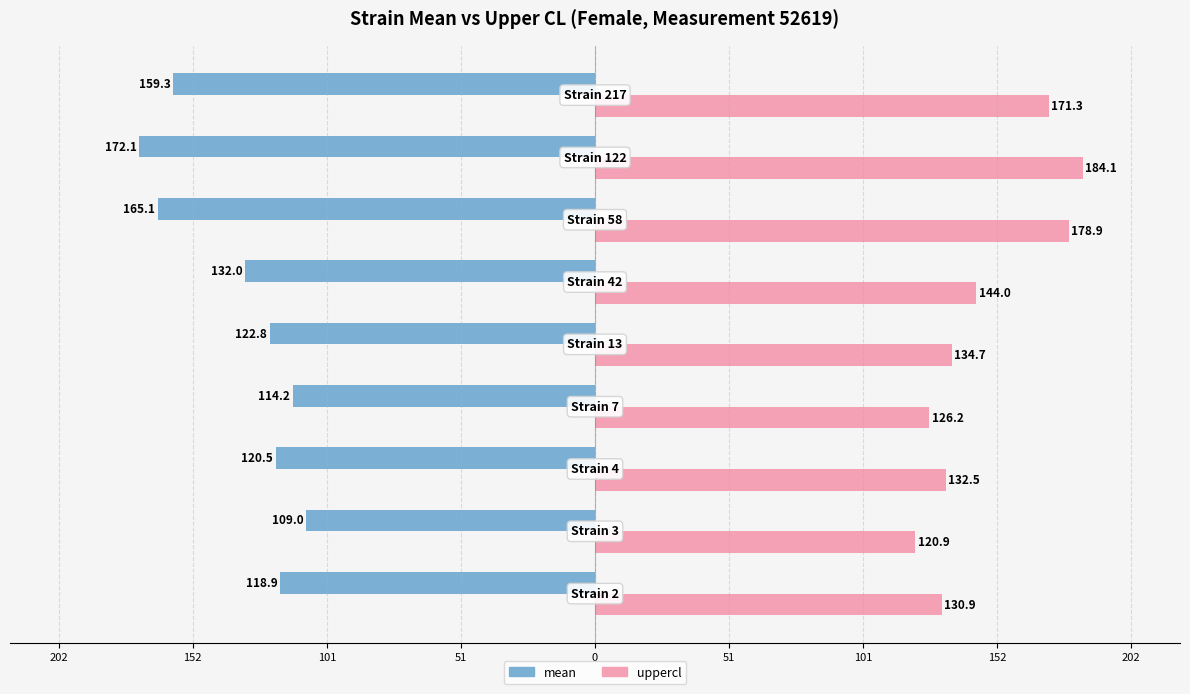

Which series has the largest range (max minus min)?

uppercl